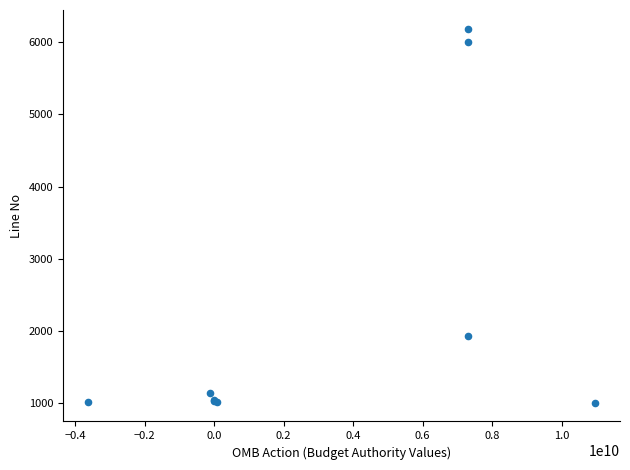

What Y value in the scatter plot is closest to 3595?

1920